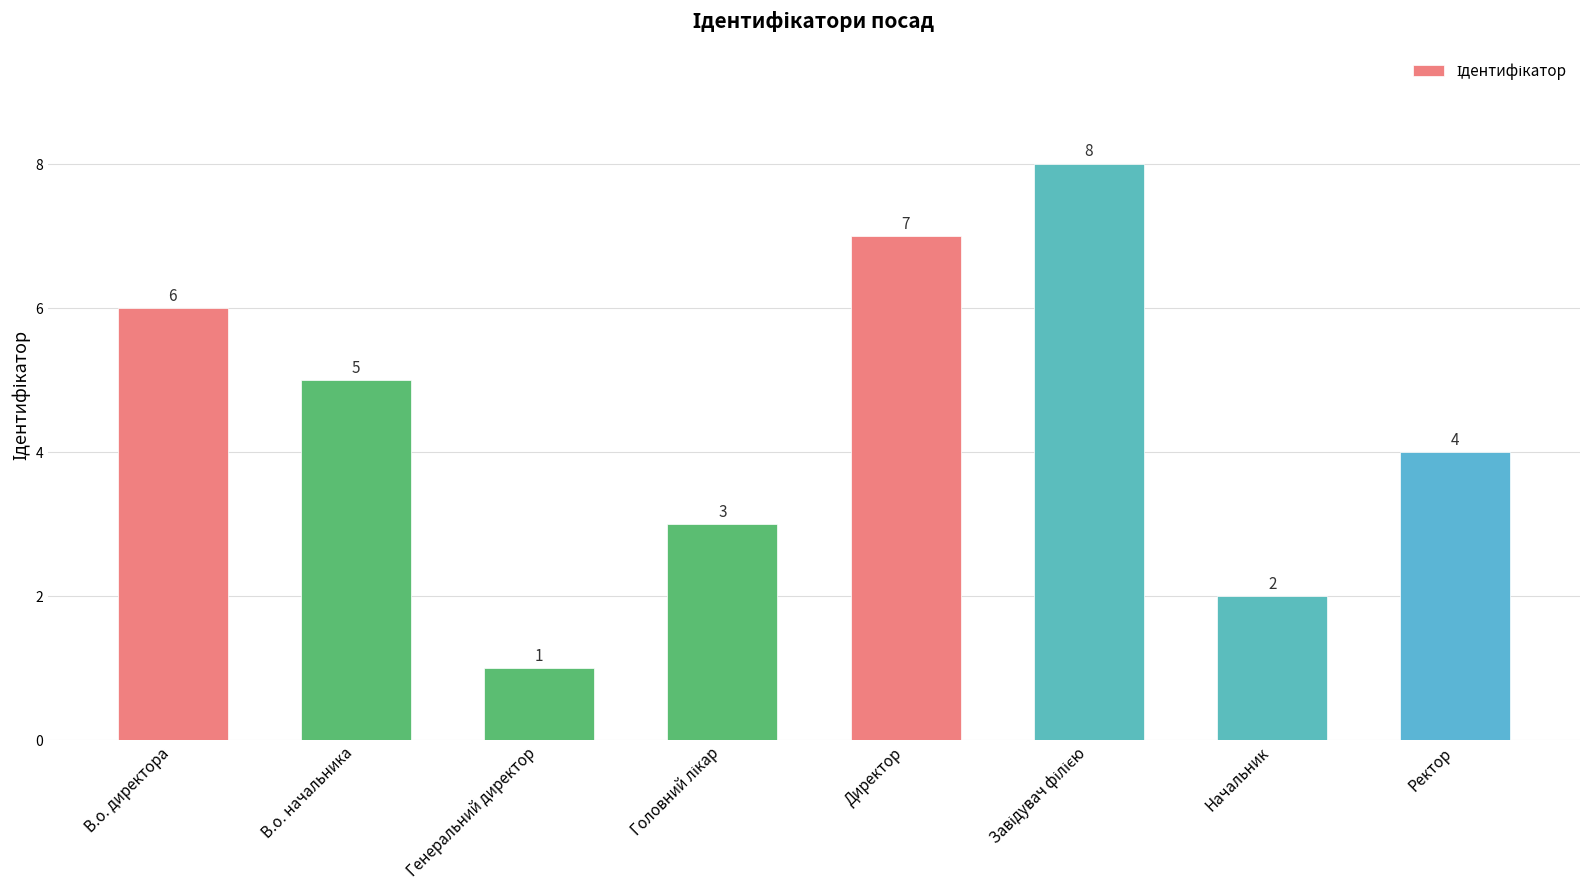

Reading left to right, what are all the values shown in this chart?

6	5	1	3	7	8	2	4